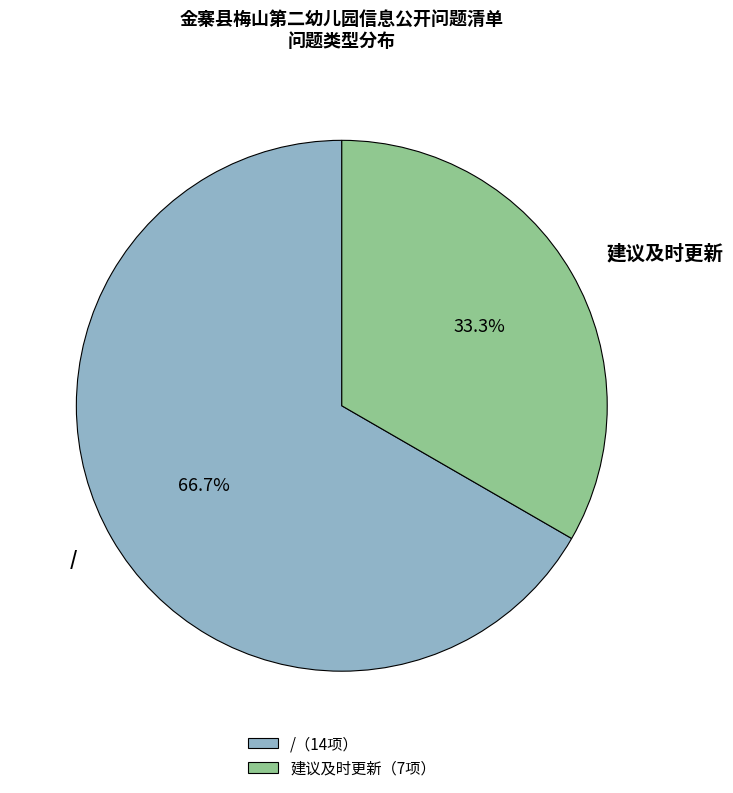

Rank the categories by value from lowest to highest.

建议及时更新（7项）, /（14项）